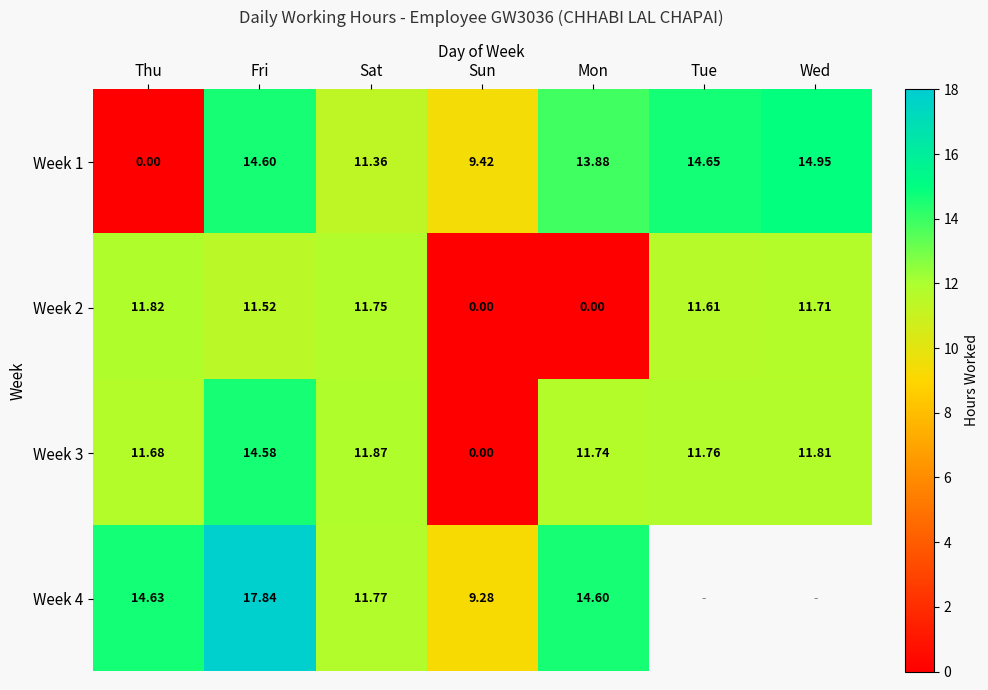

Where does the Week 2 series first go above 11?

Thu